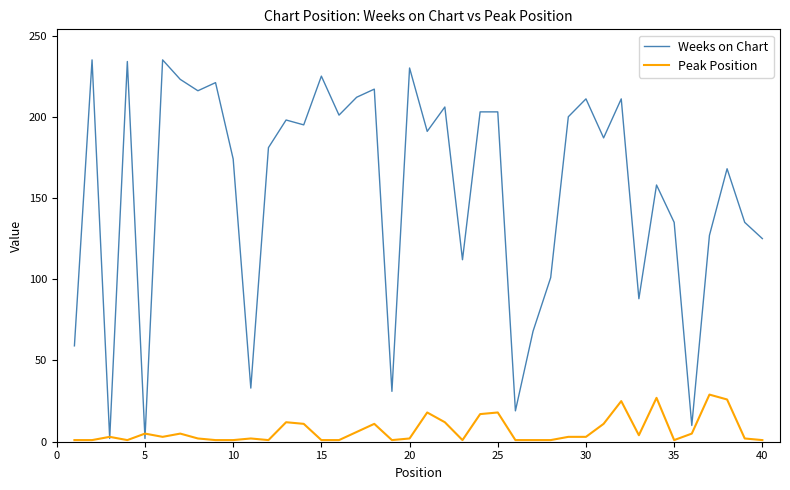

Which series has the largest range (max minus min)?

Weeks on Chart